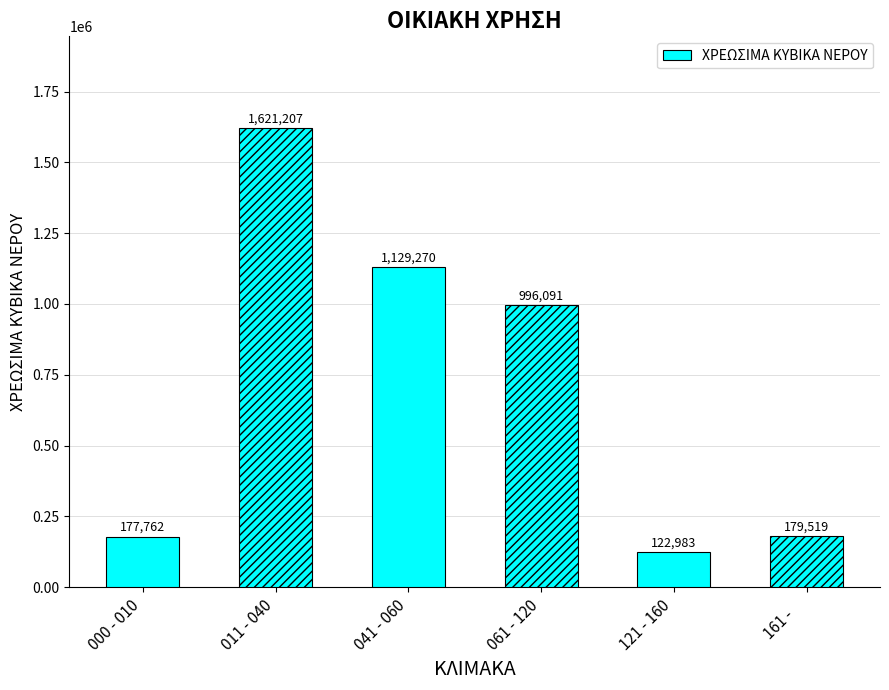

What is the approximate value at 011 - 040, to the nearest 50?

1621200